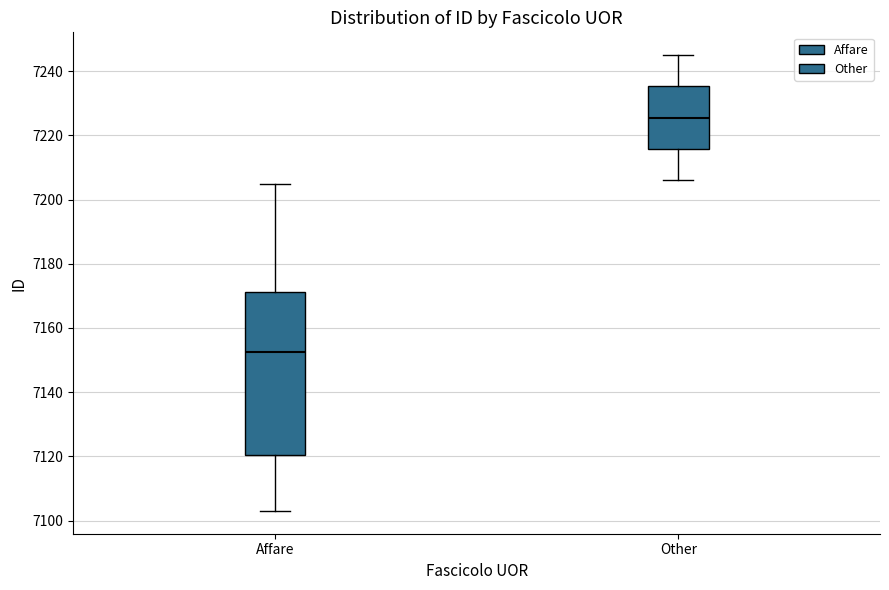

Where does the median line of the box for Affare sit on the y-axis? The values are not printed on the chart, so give them approximately, as read against the axis.

7152